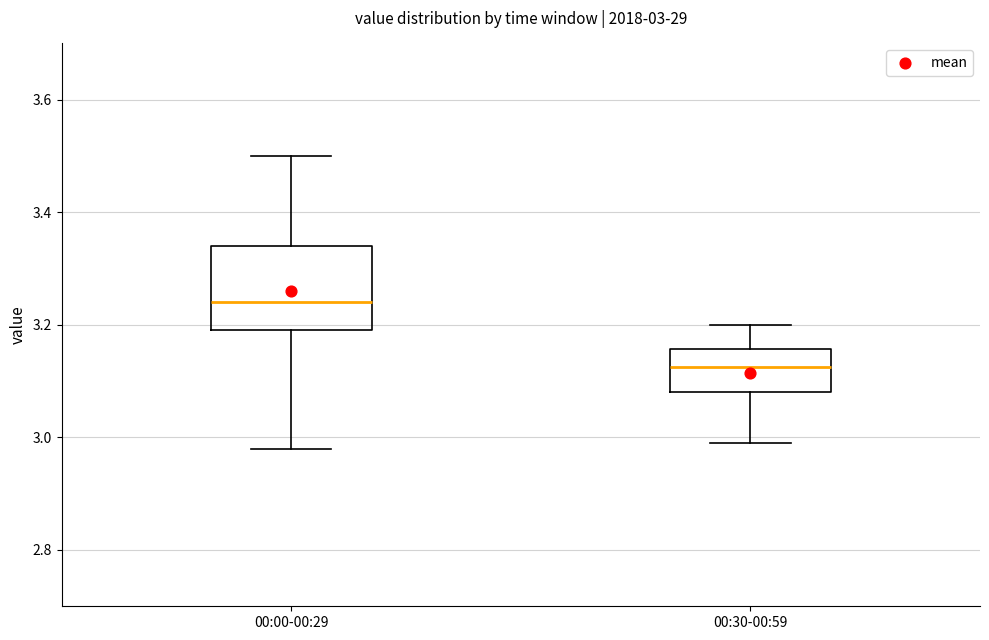

Comparing the boxes themselves (not the whiskers), which one is the tallest?

00:00-00:29